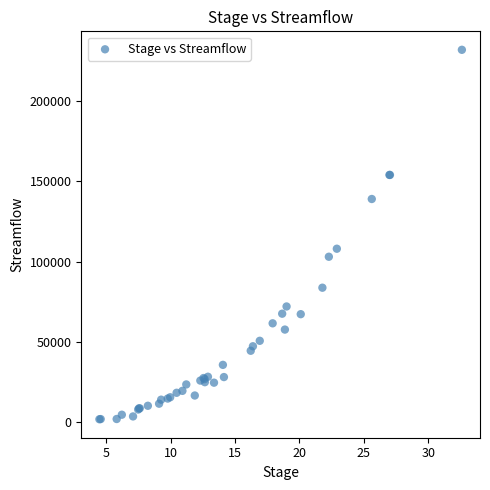

What Y value in the scatter plot is closest to 116850?

108000